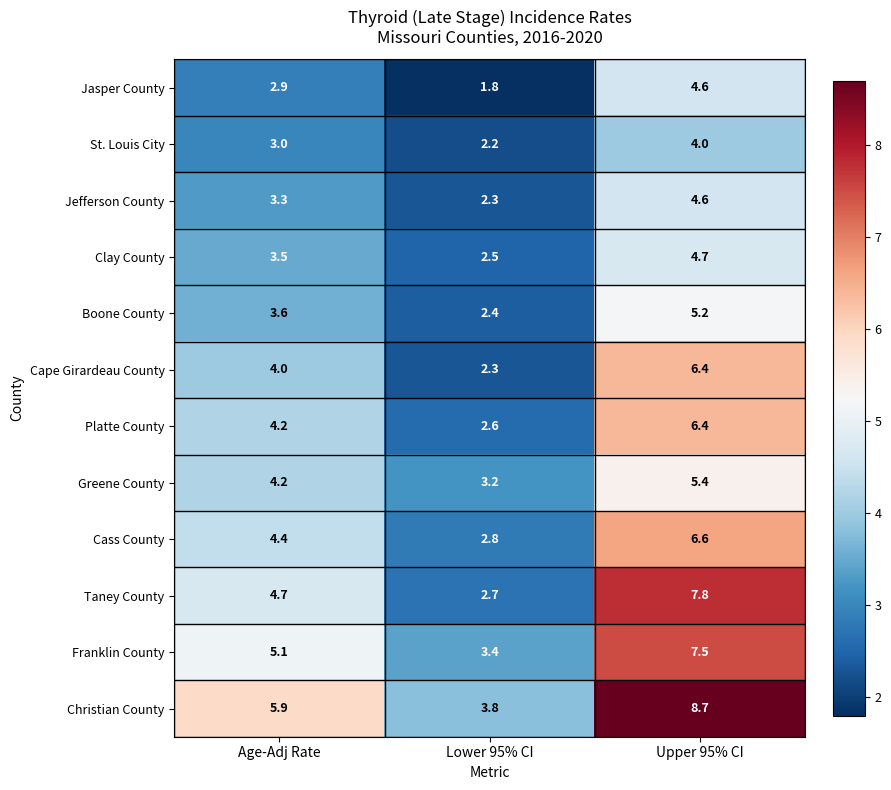

What value does the Jefferson County series have at Upper 95% CI?

4.6